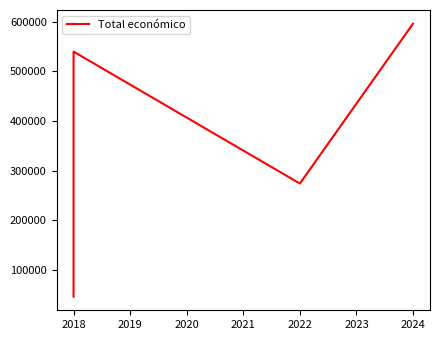

What is the difference between the second highest and second lowest values?

265817